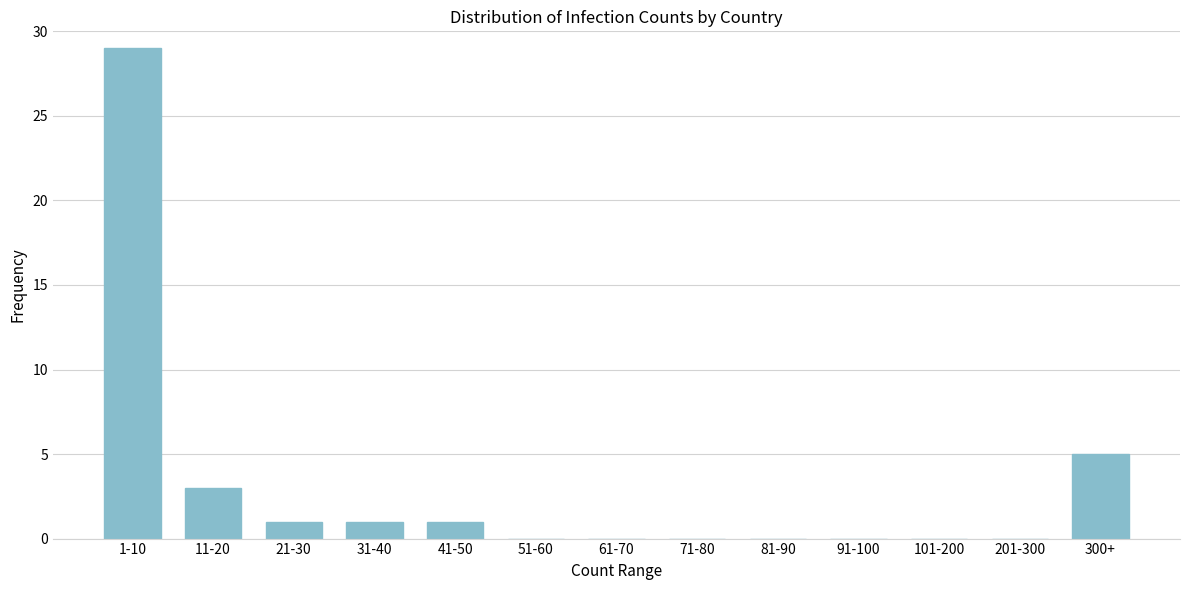

Reading right to left, extract all data points from this chart.

300+=5	201-300=0	101-200=0	91-100=0	81-90=0	71-80=0	61-70=0	51-60=0	41-50=1	31-40=1	21-30=1	11-20=3	1-10=29